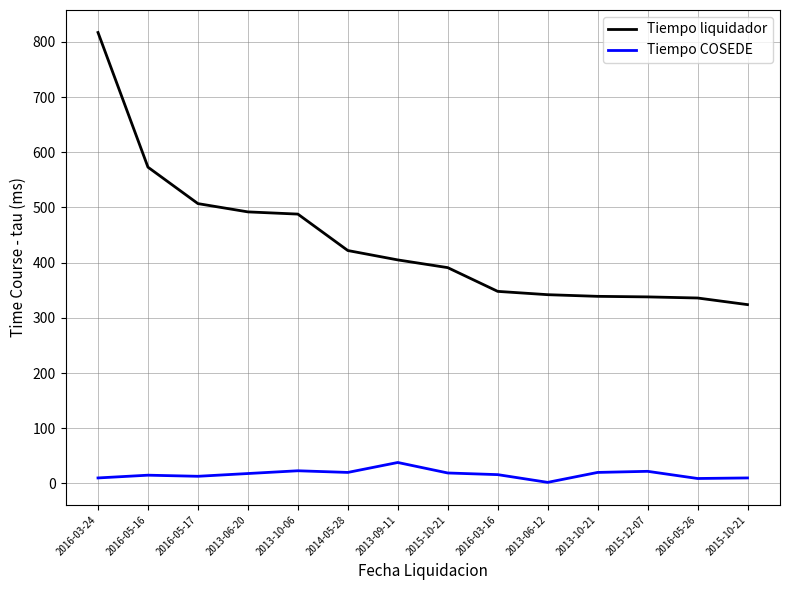

How many lines are shown in the chart?

2